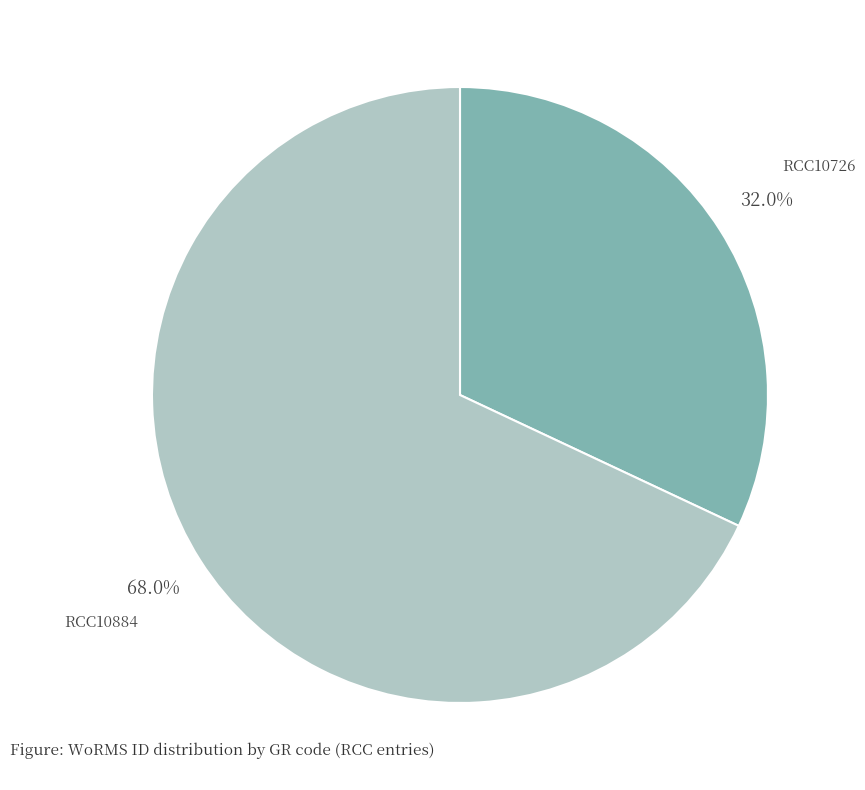

To the nearest percent, what is the difference between the largest and smallest slice percentages?

36%